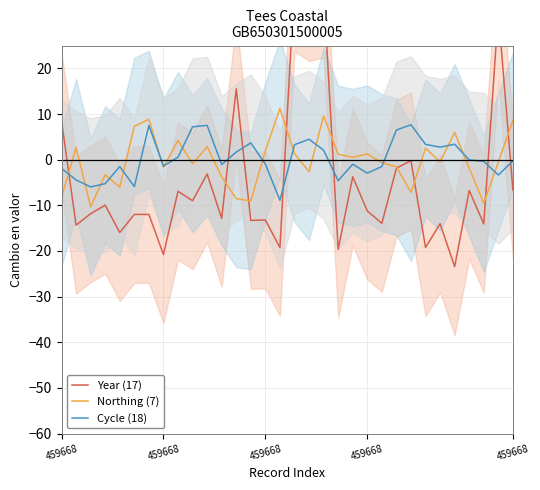

The value of Cycle (18) at 459668 is -1.4. True or false?

True